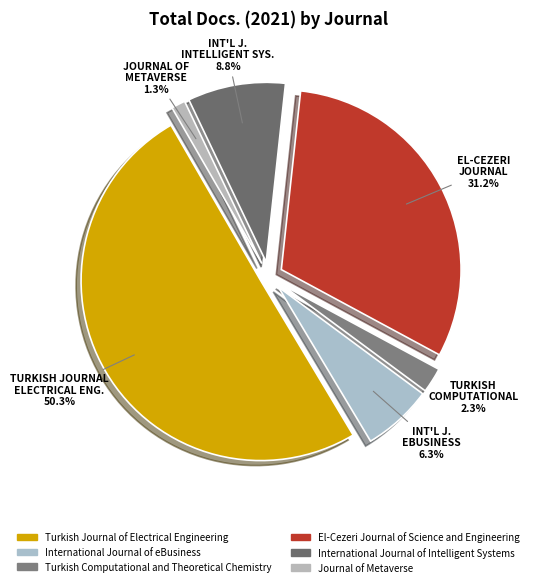

What is the change in value from Turkish Journal of Electrical Engineering to El-Cezeri Journal of Science and Engineering?

-76